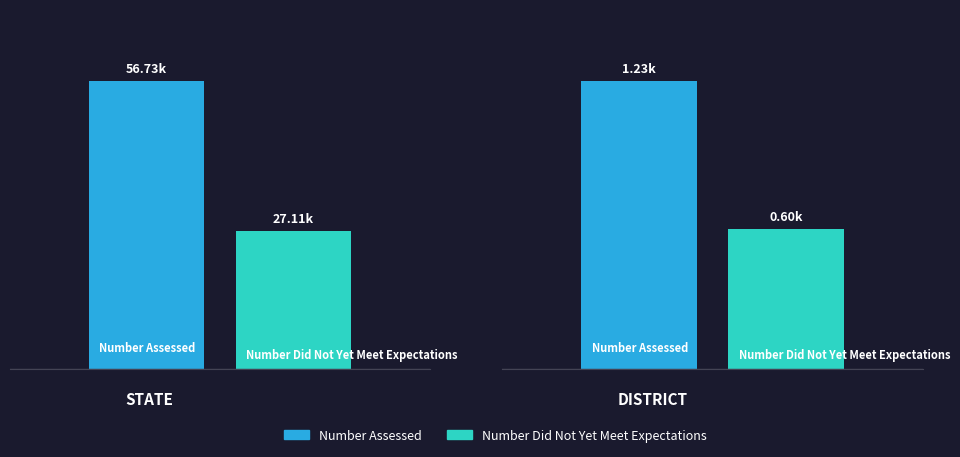

Which series has the largest total across all categories?

Number Assessed